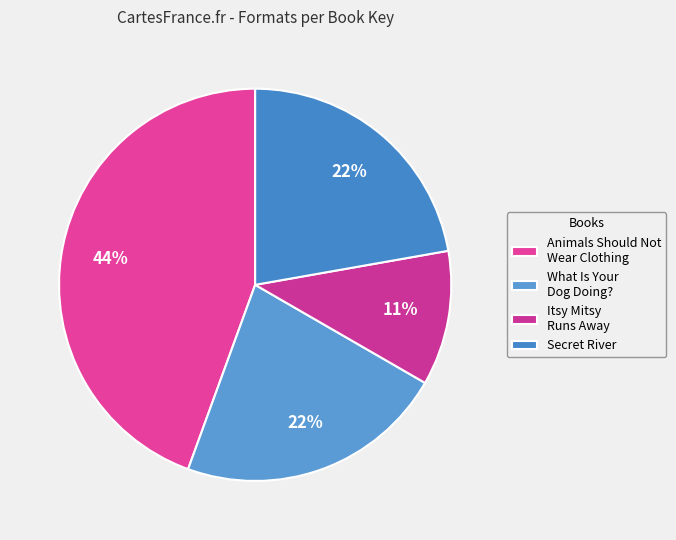

Is there any slice that represents more than half of the pie?

No